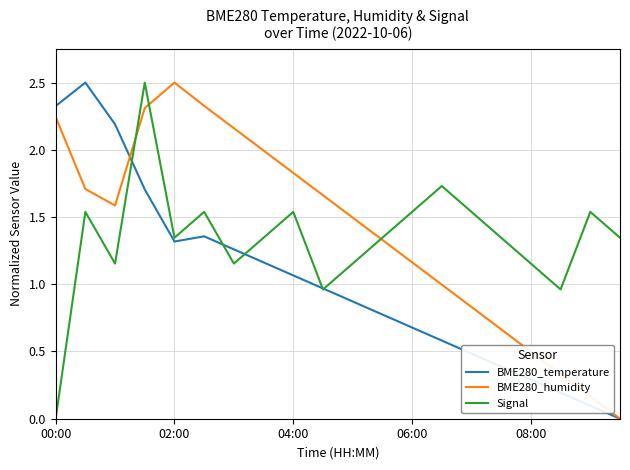

What is the maximum value for Signal?

2.5